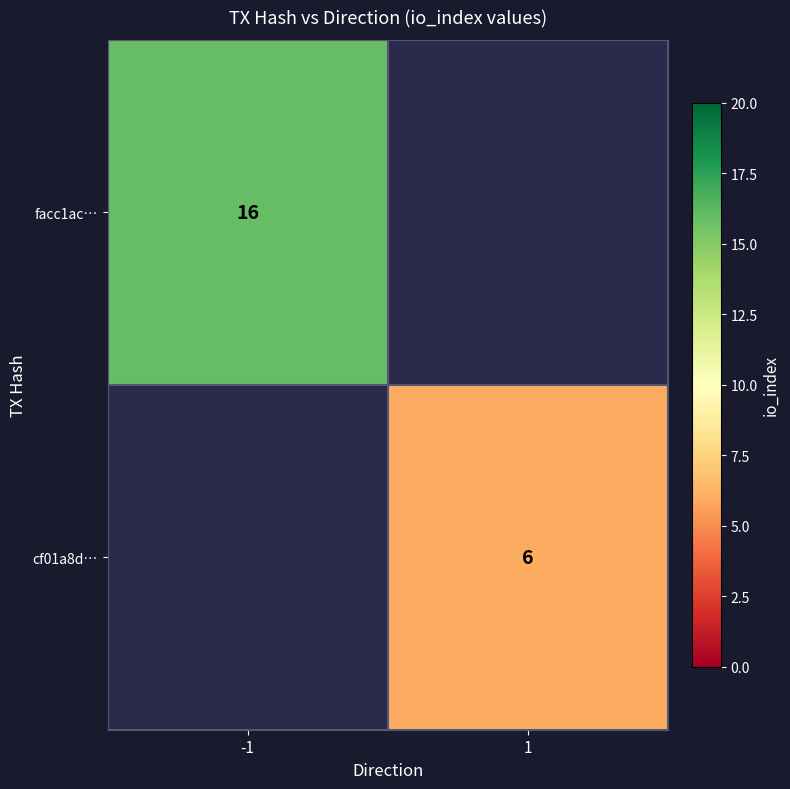

Is it true that cf01a8d… equals 8 at 1?

False